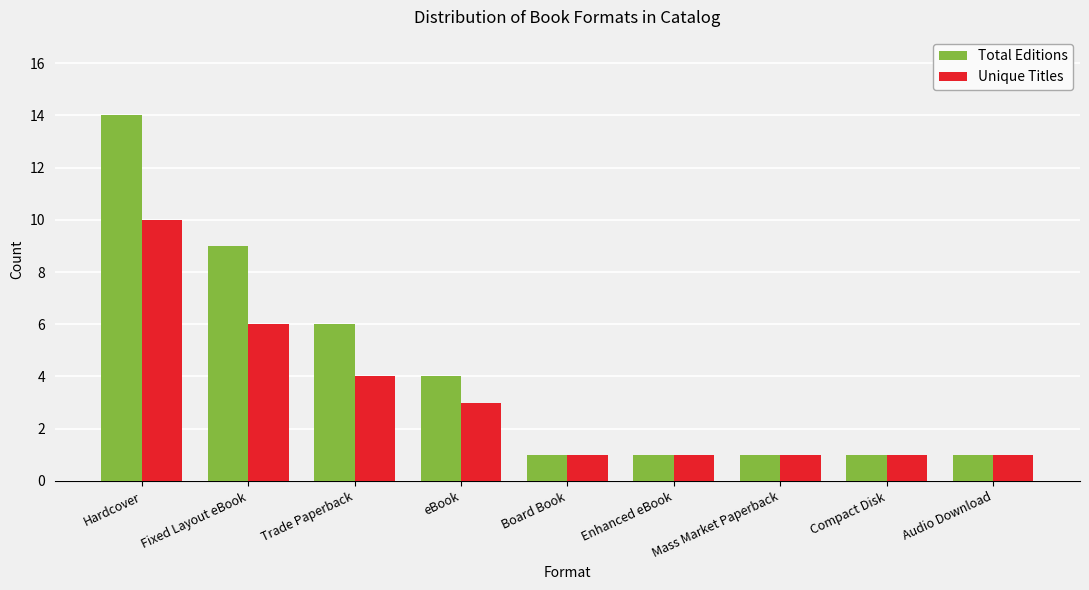

List the series in order of their overall mean, lowest first.

Unique Titles, Total Editions